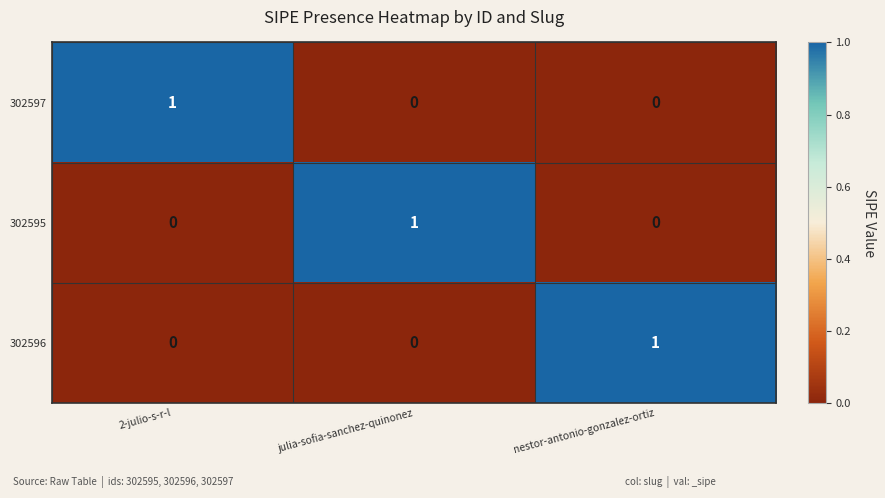

Reading left to right, list all the values displayed in this chart.

302597: 1	0	0
302595: 0	1	0
302596: 0	0	1